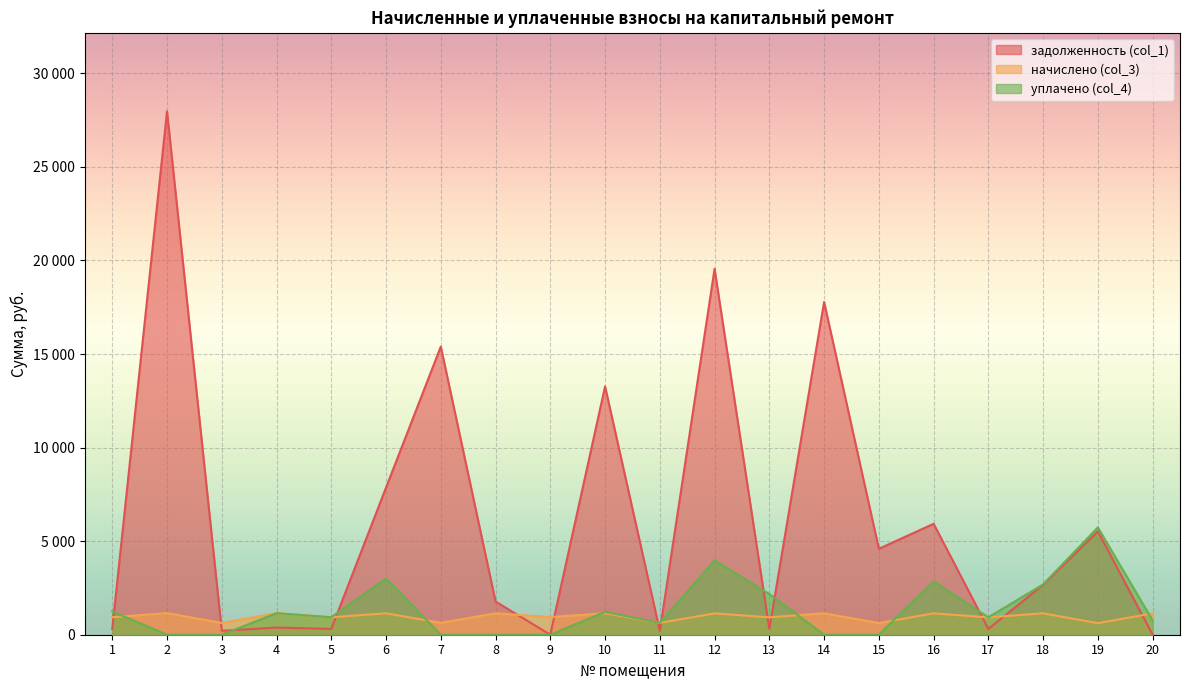

Where is the first local maximum for задолженность (col_1)?

2